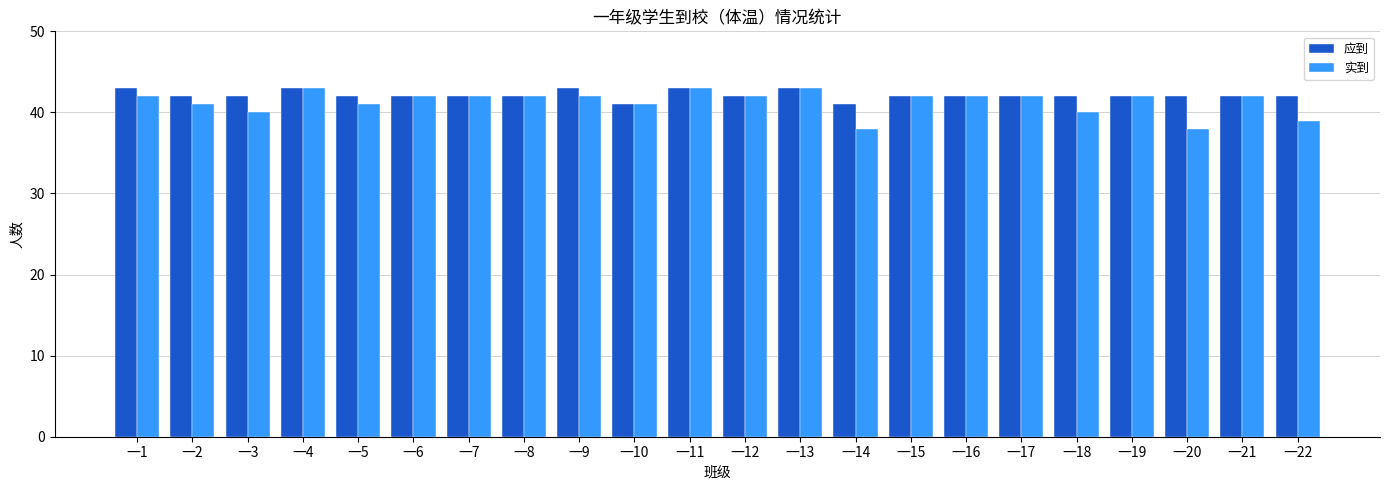

At how many categories does at least one series exceed 39?

22